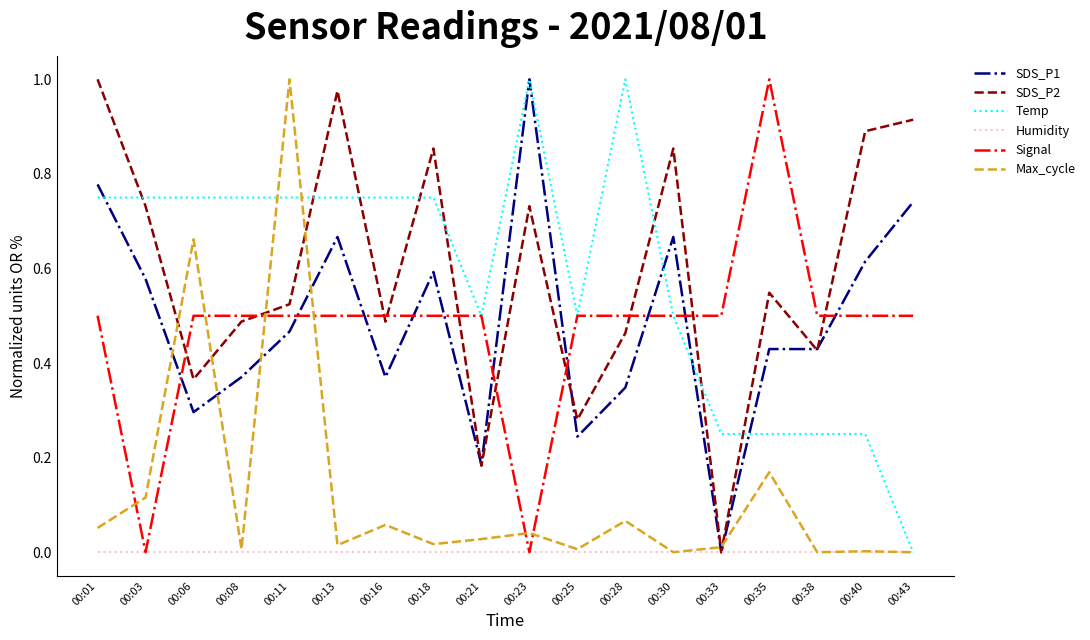

True or false: Temp and SDS_P2 cross at least once.

True